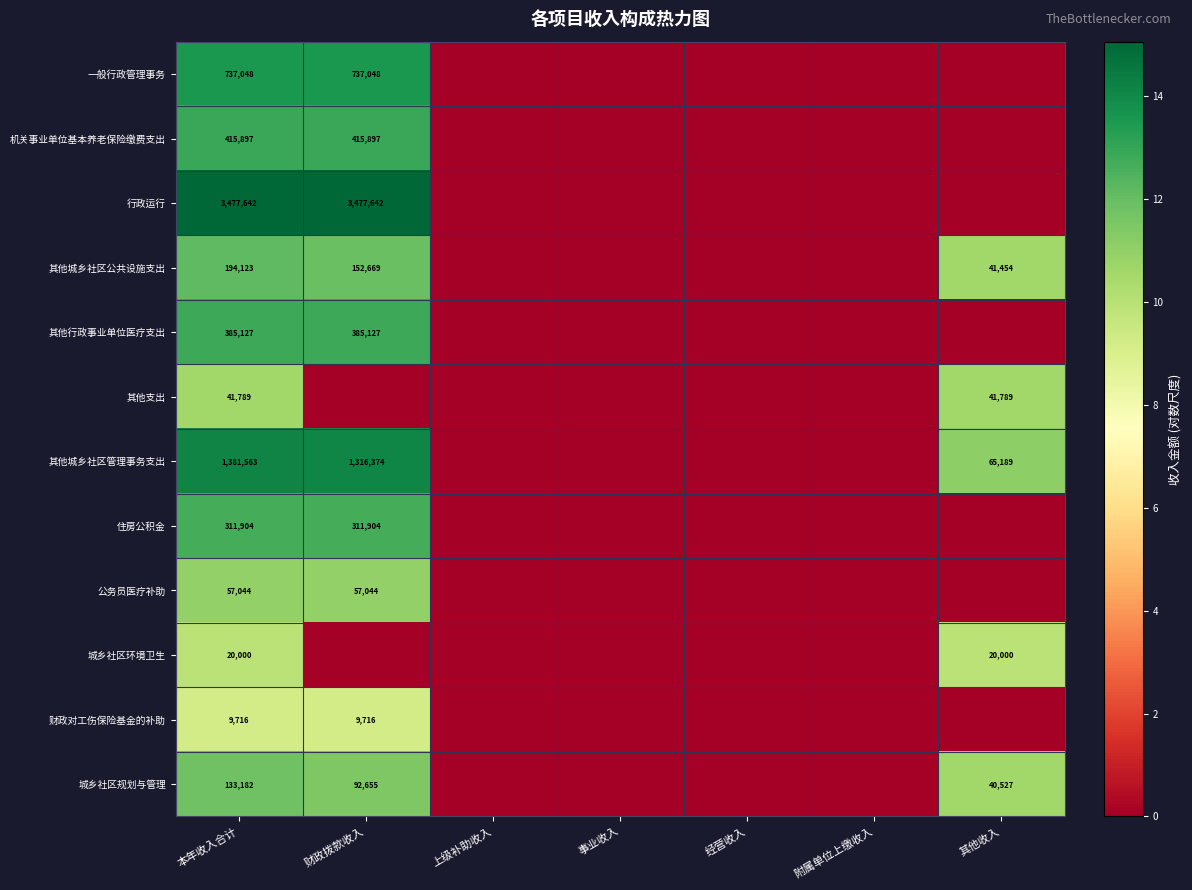

What is the spread (max minus min) of values at 本年收入合计?

3467926